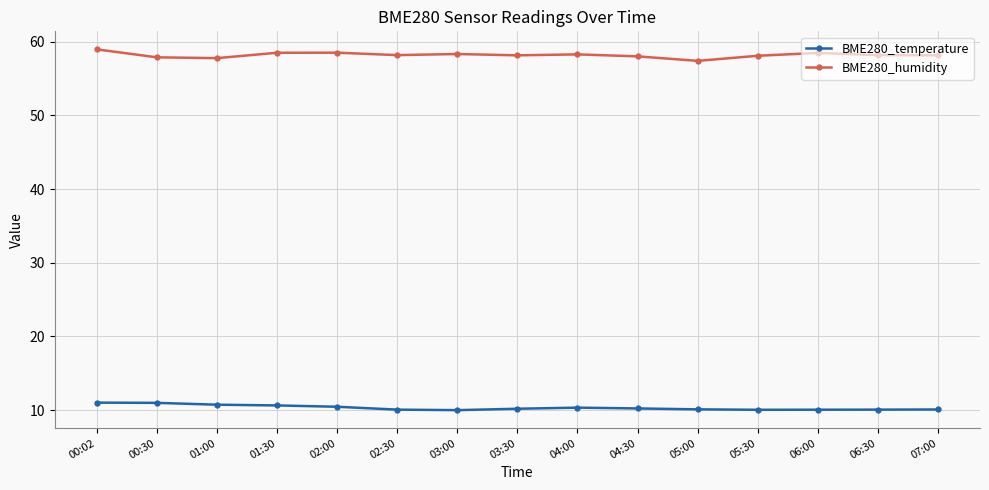

What is the approximate value of BME280_humidity at 00:02?

59.0